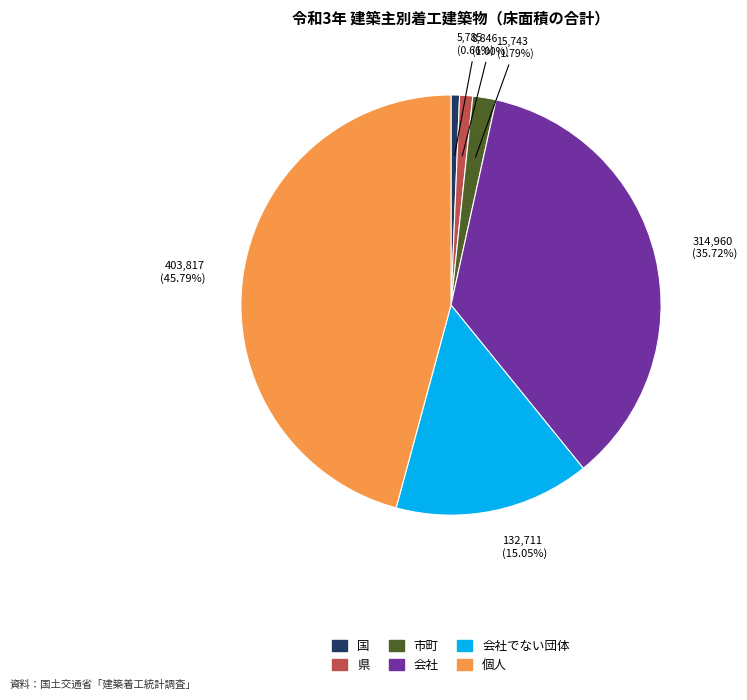

How many segments does this pie chart have?

6